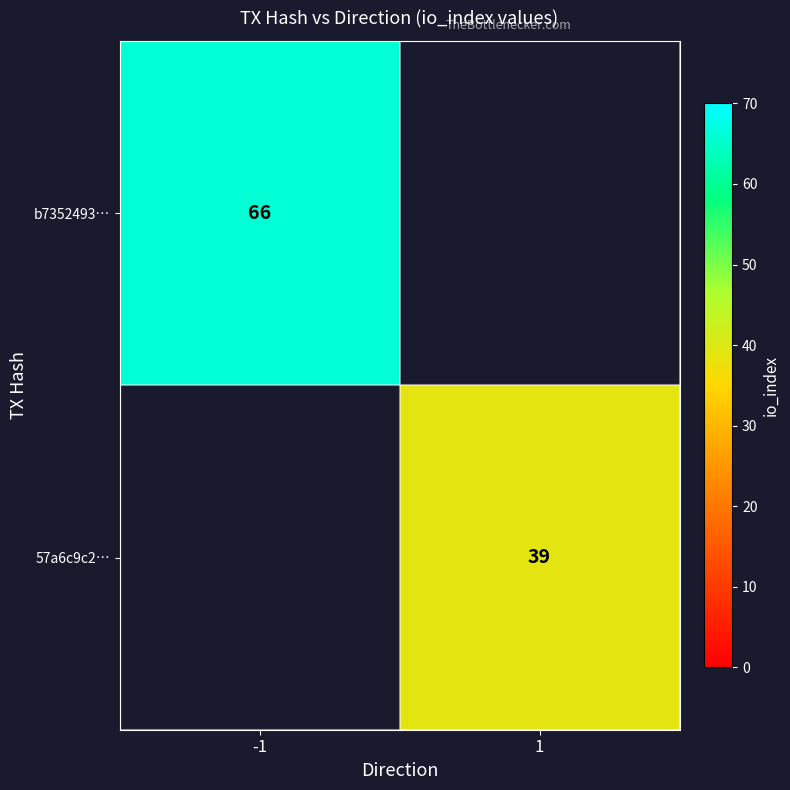

At which category does the chart reach its minimum across all series?

1